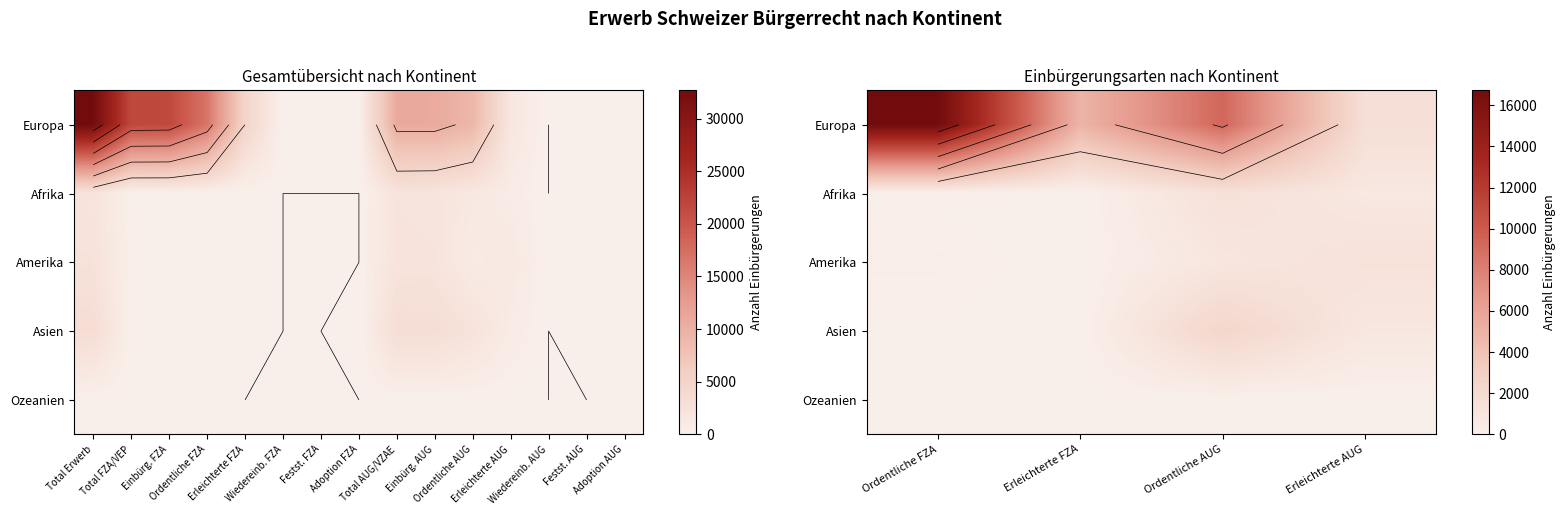

What is the highest value of the Europa series?

16731